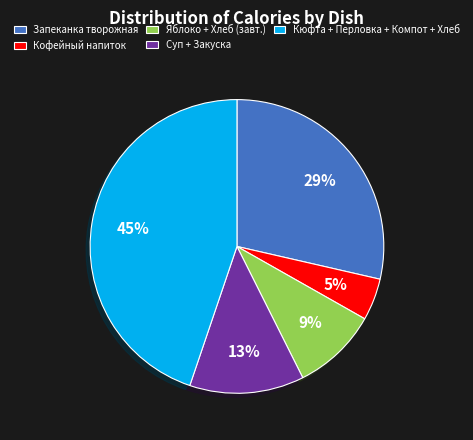

Rank the categories by value from lowest to highest.

Кофейный напиток, Яблоко + Хлеб (завт.), Суп + Закуска, Запеканка творожная, Кюфта + Перловка + Компот + Хлеб